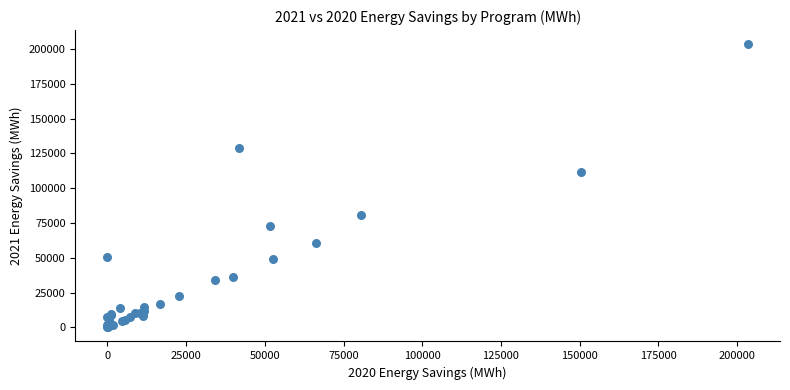

What Y value in the scatter plot is closest to 101720?

111791.0